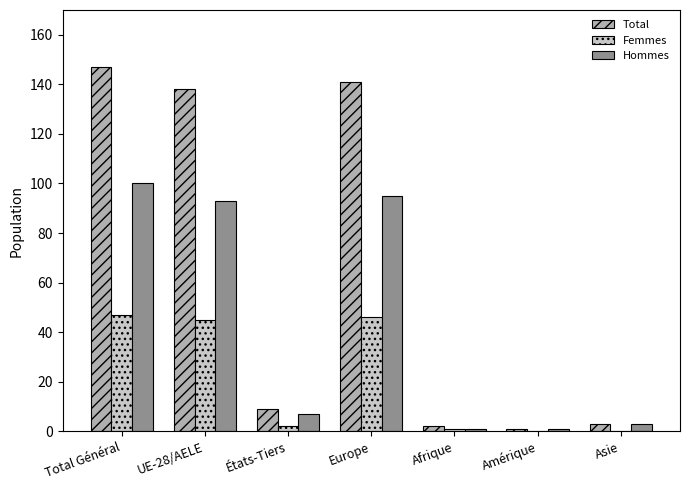

What is the sum of all Hommes values?

300